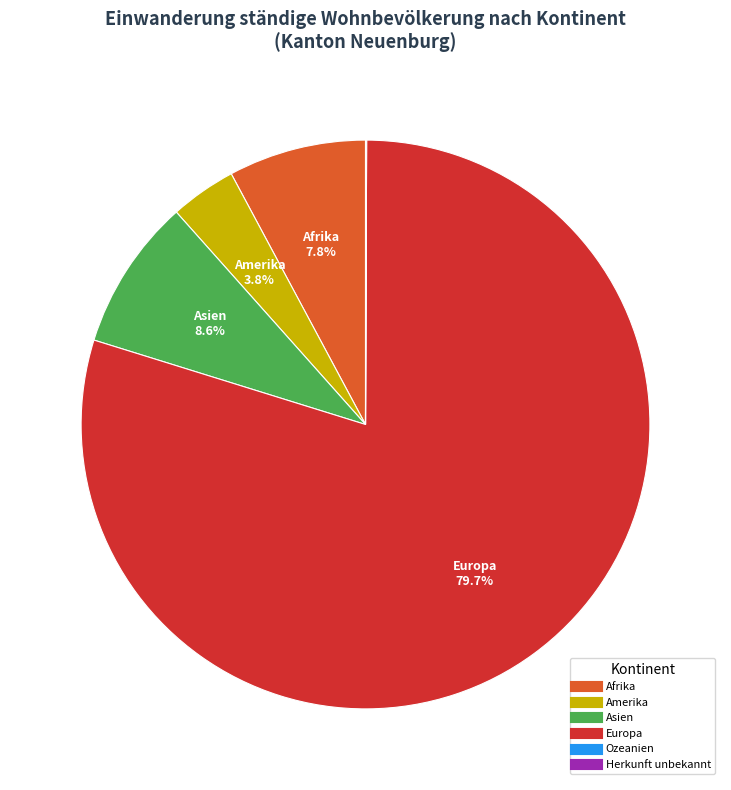

True or false: Amerika accounts for 17% of the total.

False